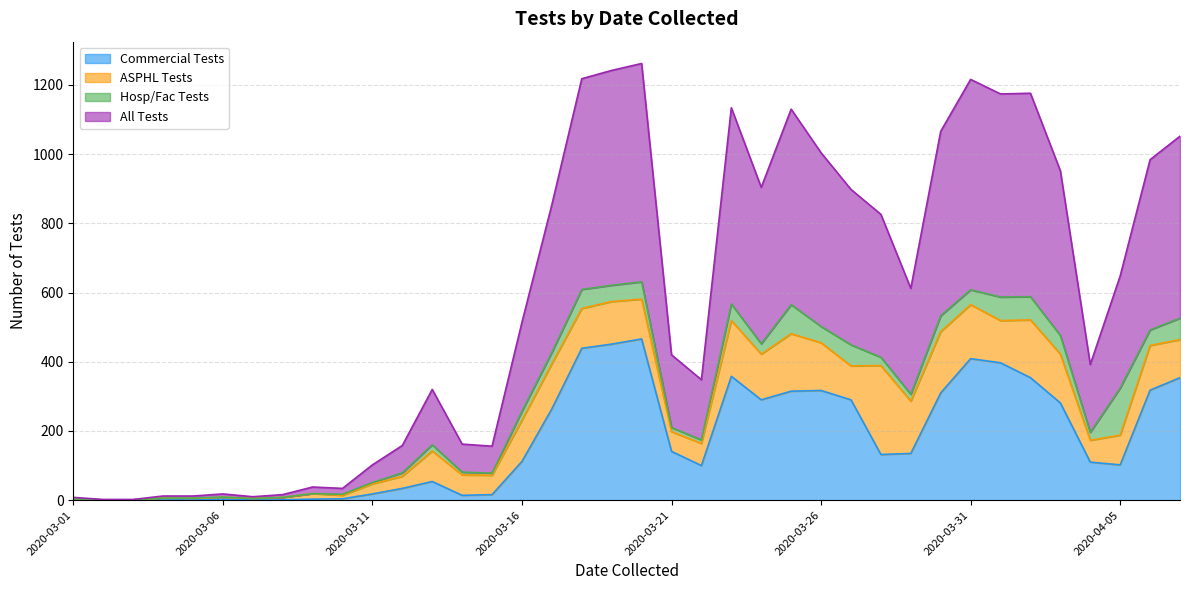

Which series changed the most between 2020-03-15 and 2020-04-03?

All Tests